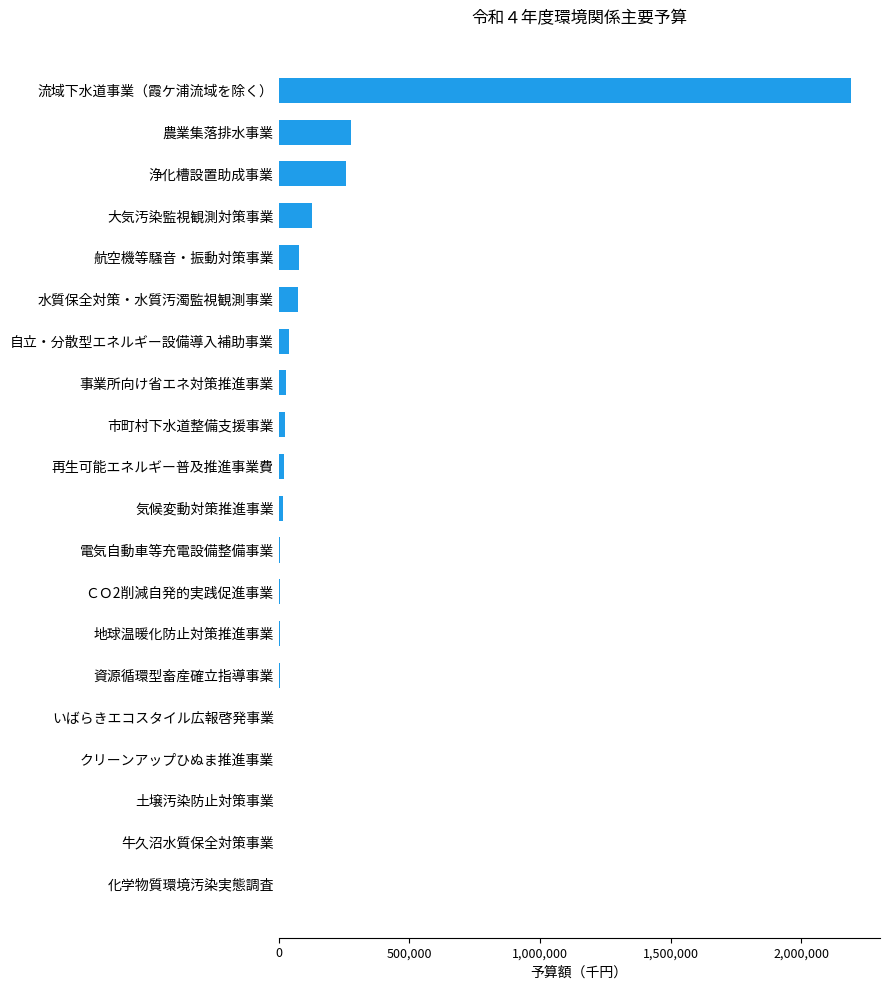

True or false: the data shows 474823 at 農業集落排水事業.

False